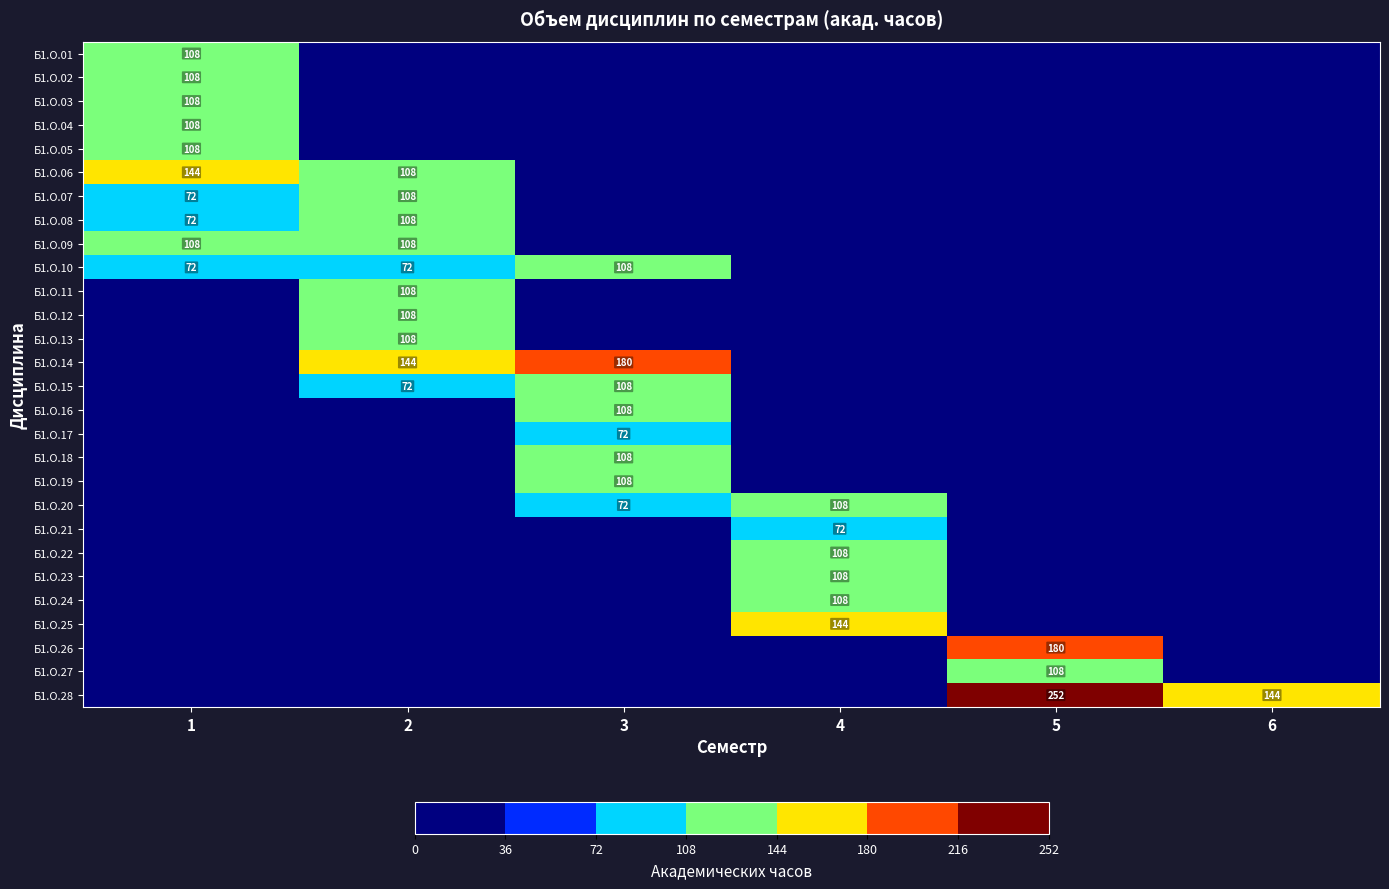

Is it true that Б1.О.16 equals 108 at 3?

True